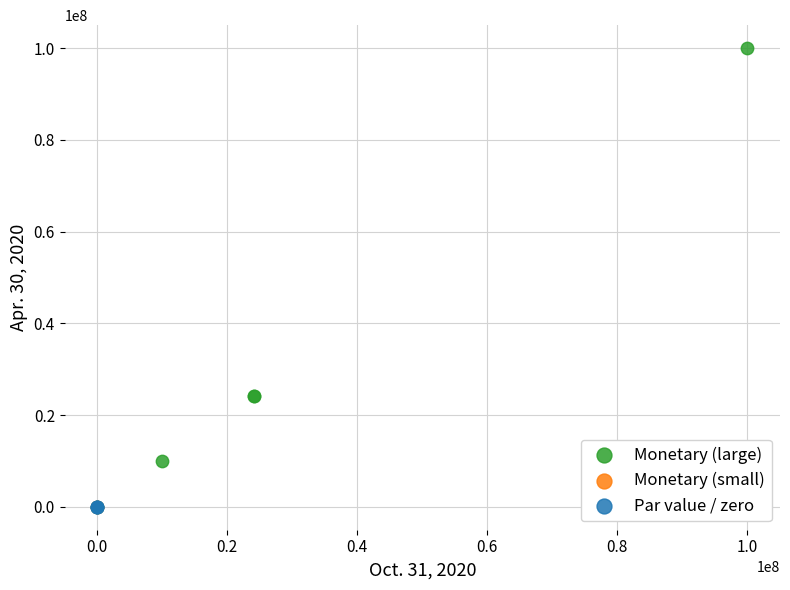

What are all the series names shown in the legend?

Monetary (large), Monetary (small), Par value / zero